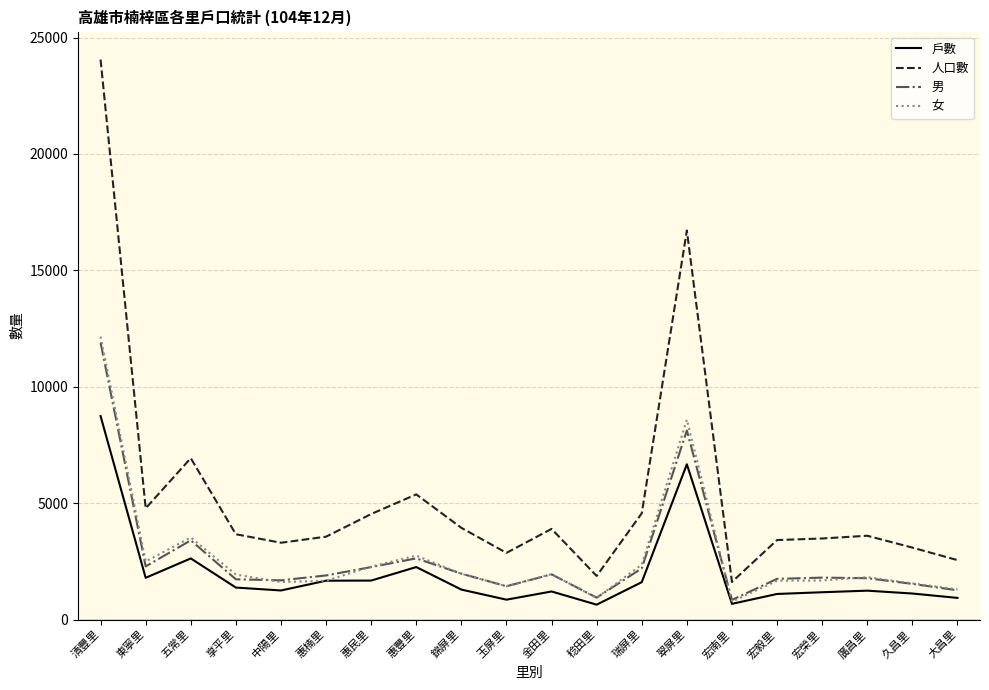

True or false: 人口數 and 男 intersect in this chart.

False